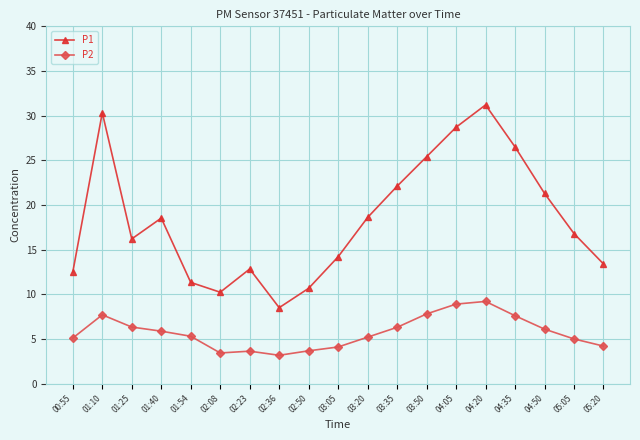

Is it true that P2 equals 7.6 at 04:35?

True